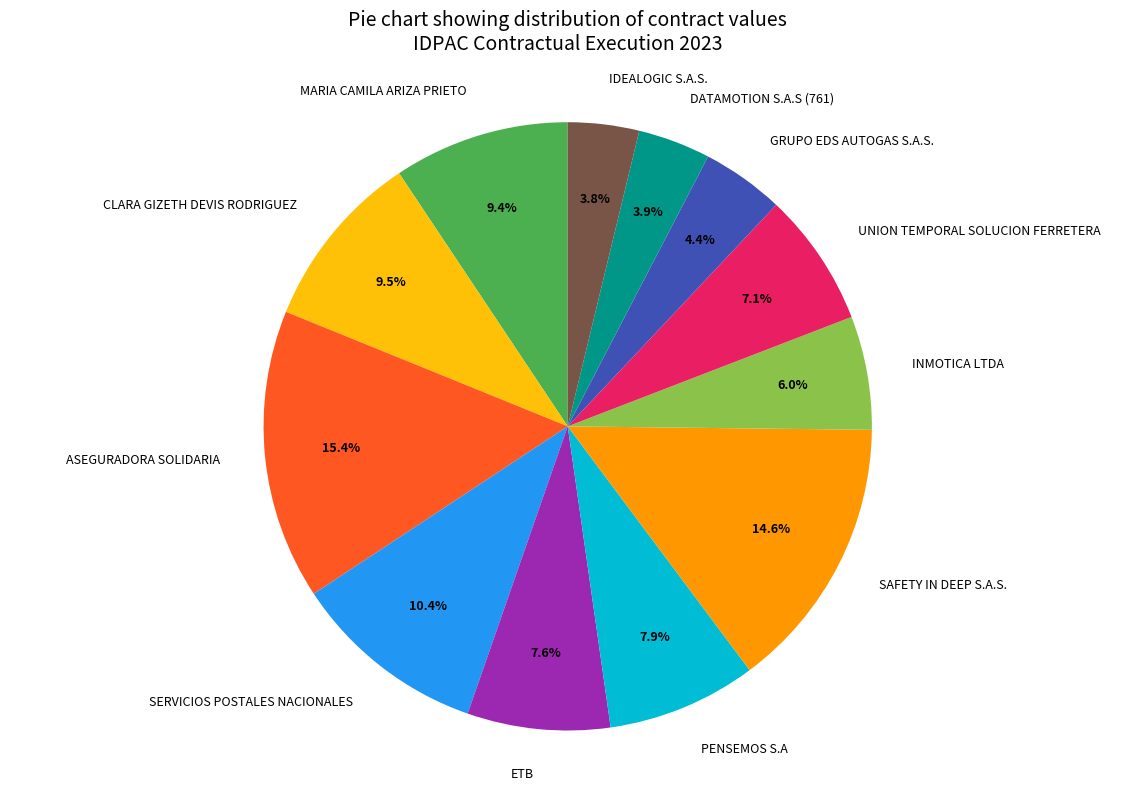

The SAFETY IN DEEP S.A.S. slice represents 15% of the pie. True or false?

True